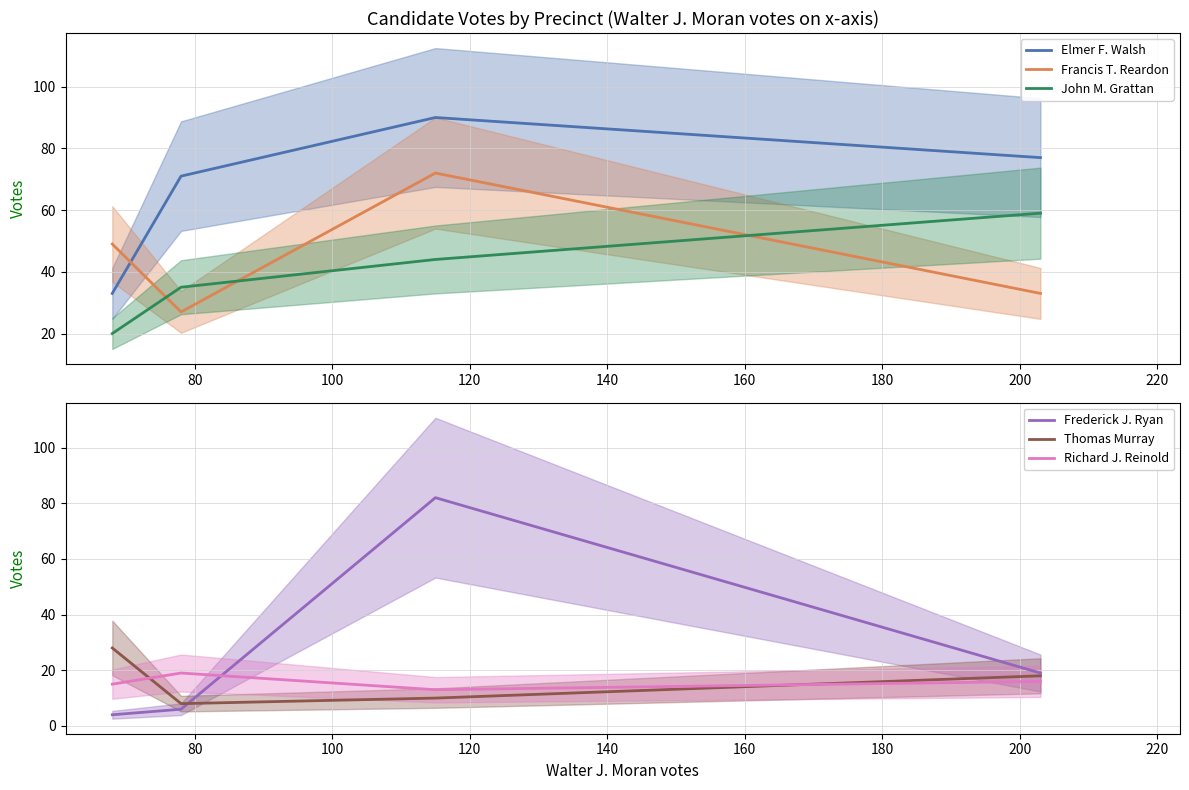

How many data points in Elmer F. Walsh are above 77?

1